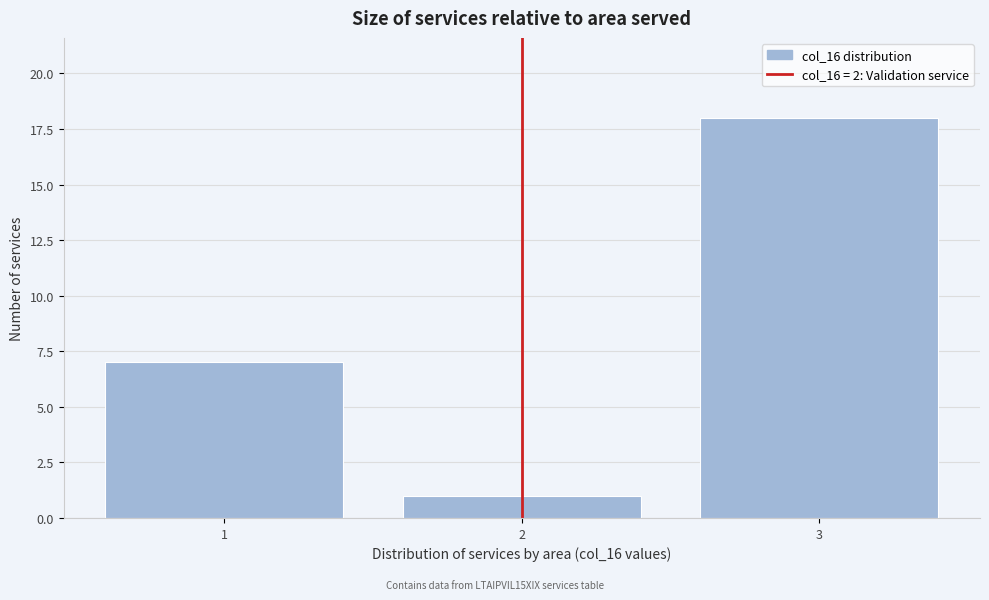

Which range on the x-axis has the tallest bar?

2.5 to 3.5